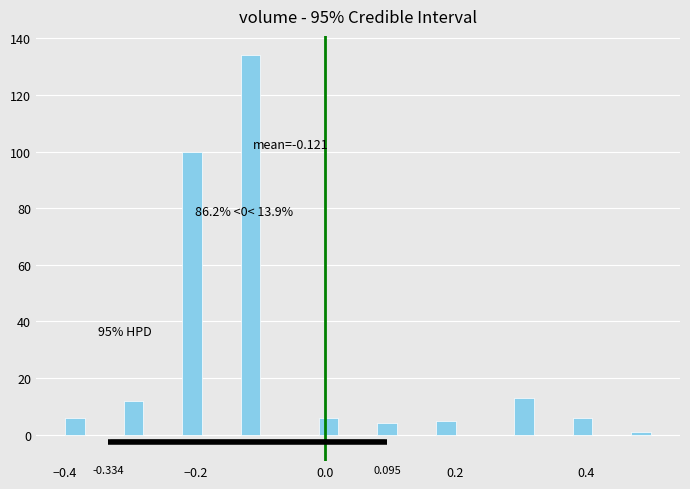

Around what value on the x-axis is the tallest bar? Give the approximate position of its centre, as read against the axis.

-0.12